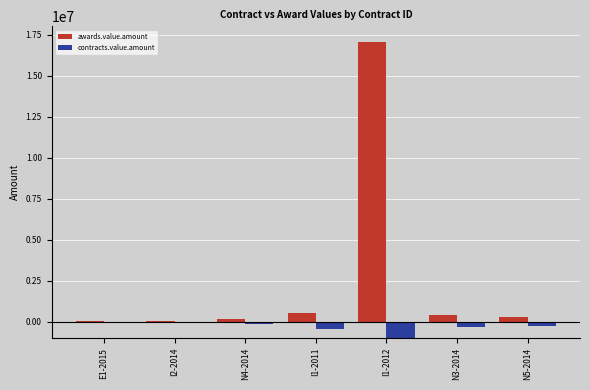

Is the value of contracts.value.amount at I1-2012 greater than the value of awards.value.amount at I1-2012?

No